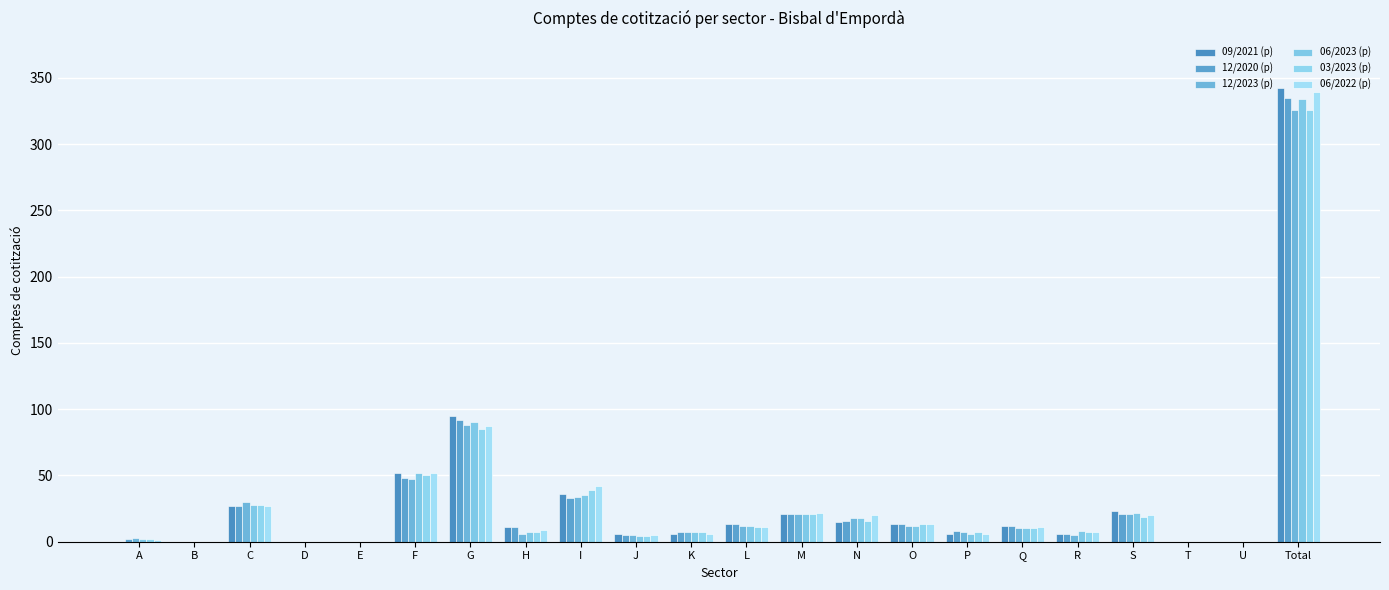

What position from the right is B?

21